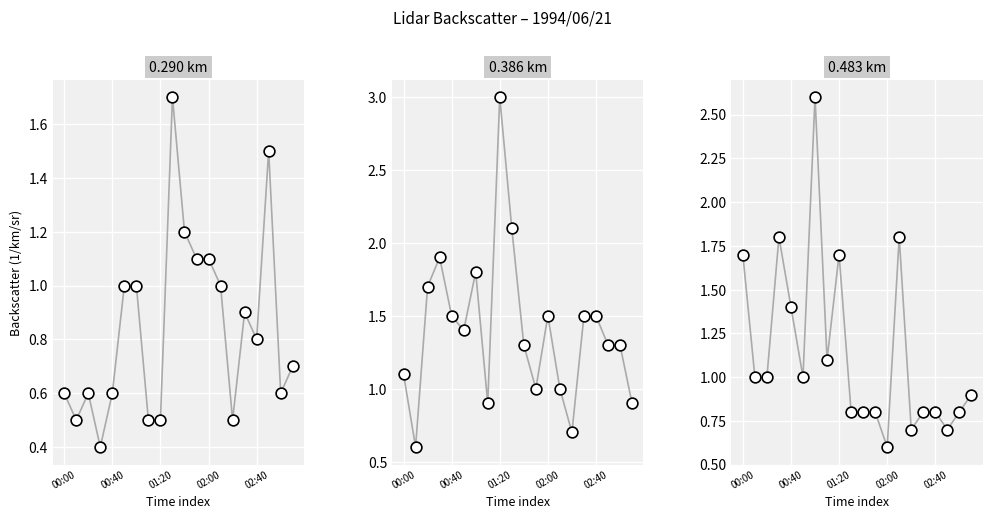

Which series has the largest total across all categories?

0.386